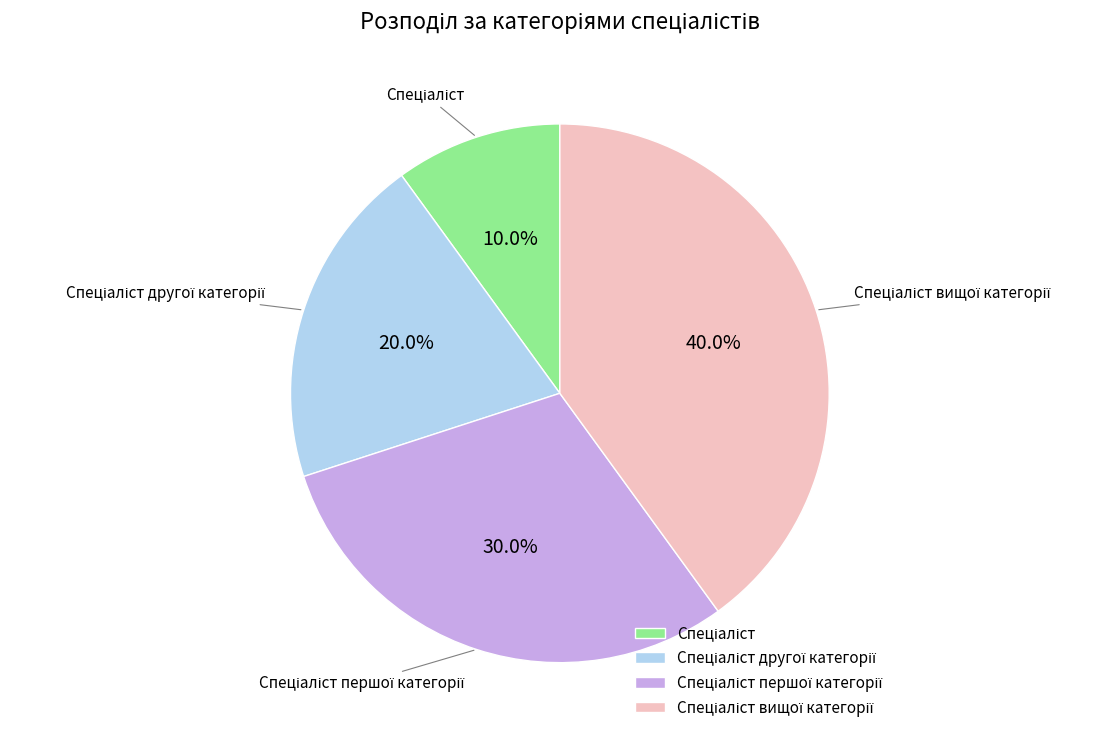

Is there a majority slice in this chart?

No